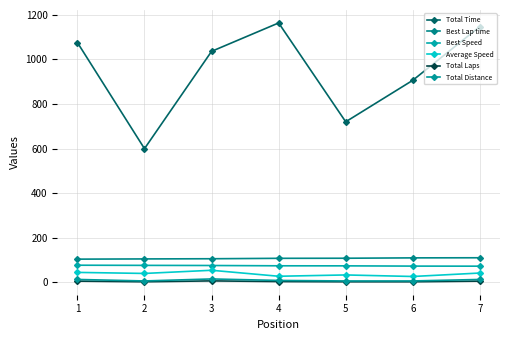

How many series are shown in this chart?

6